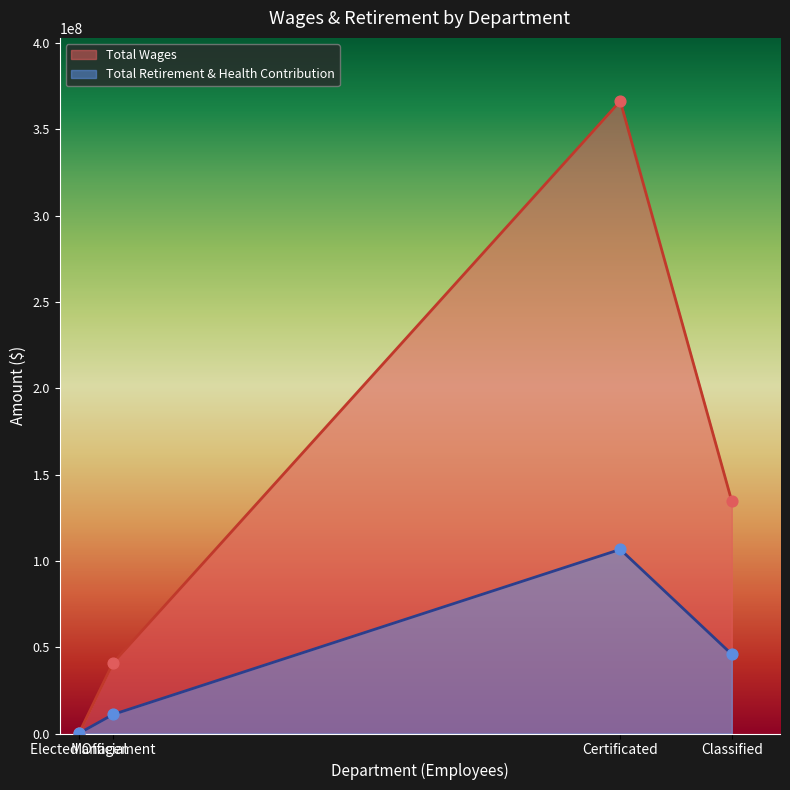

At which category is the sum across all series the highest?

Certificated